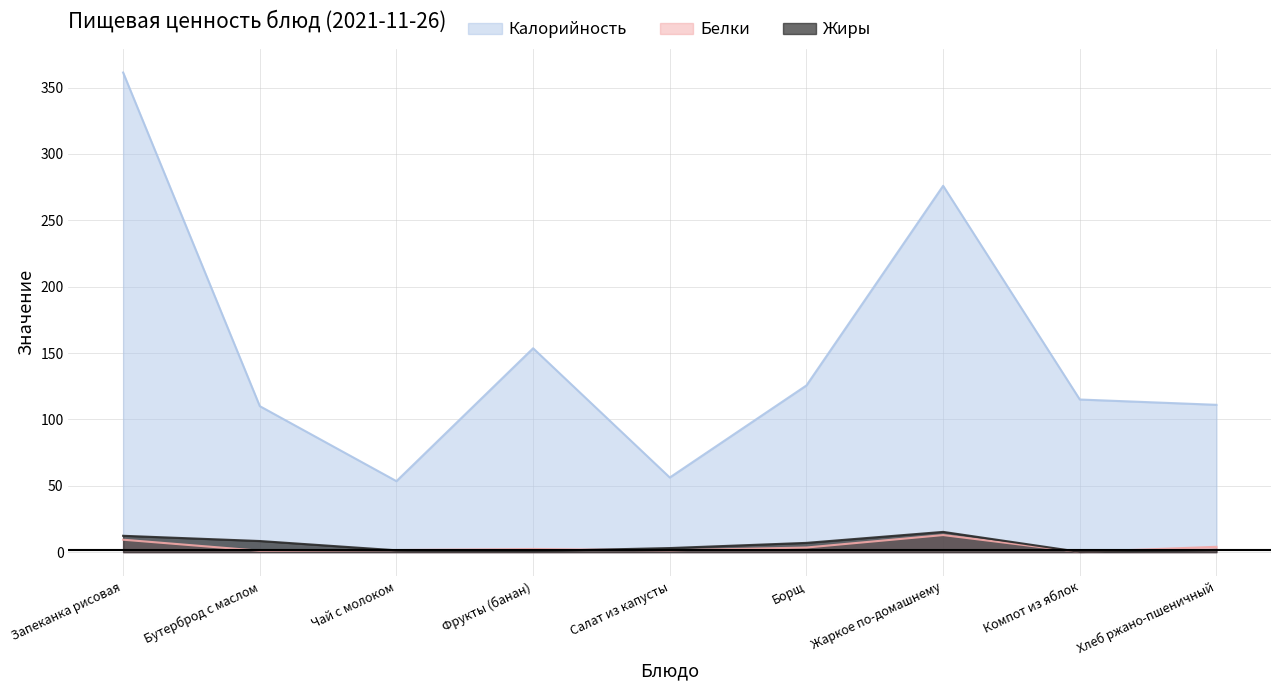

At which label does Белки reach its peak?

Жаркое по-домашнему